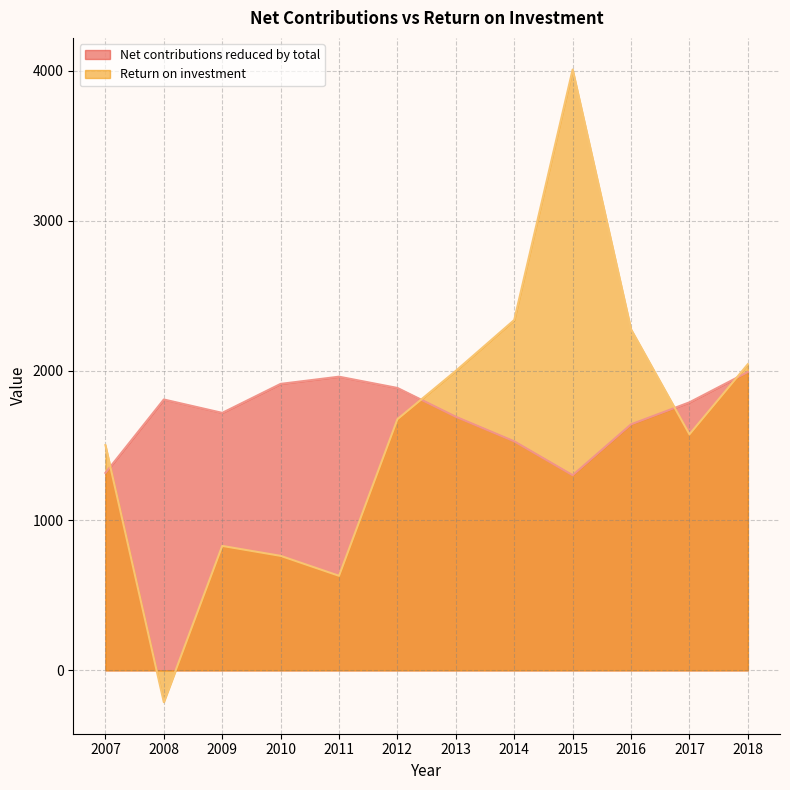

Where is the first local minimum for Net contributions reduced by total?

2009